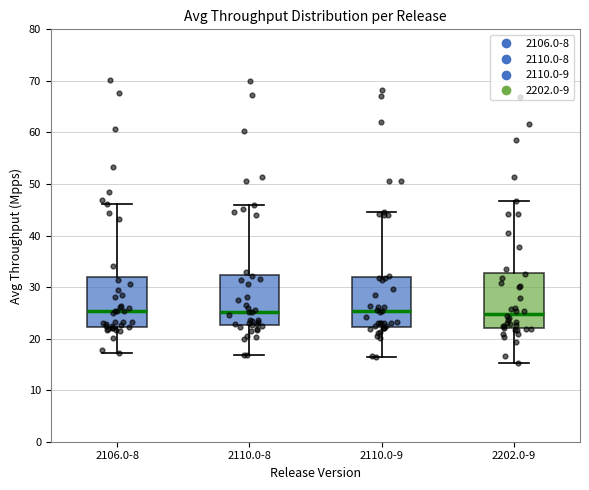

Where does the lower whisker of the box for 2202.0-9 end on the y-axis? The values are not printed on the chart, so give them approximately, as read against the axis.

15